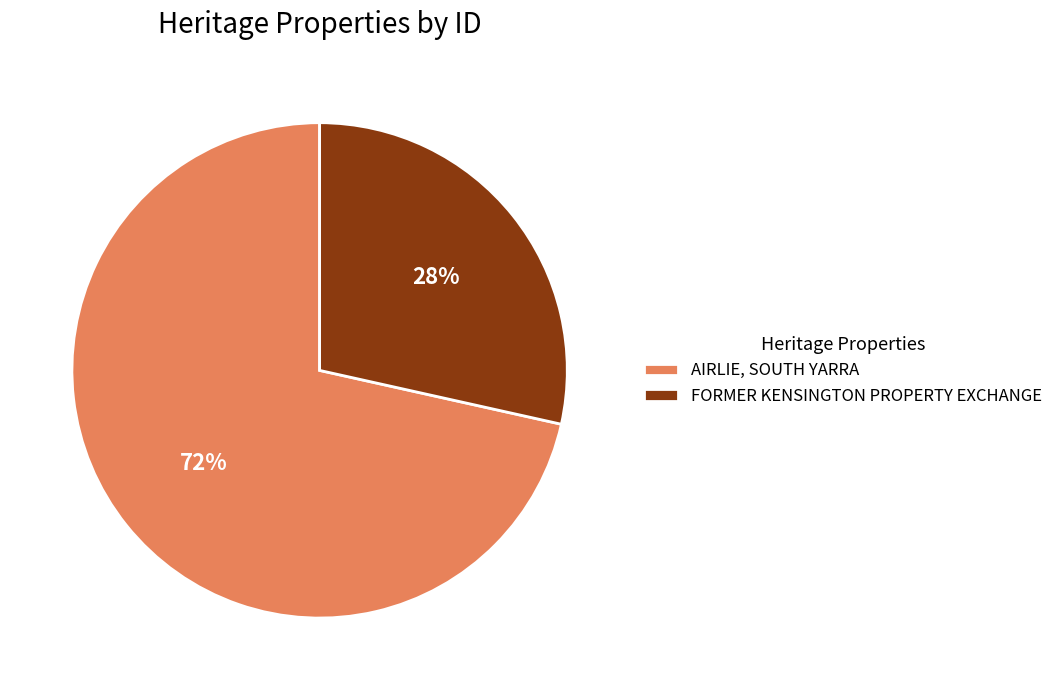

What percentage is the AIRLIE, SOUTH YARRA slice, to the nearest percent?

72%